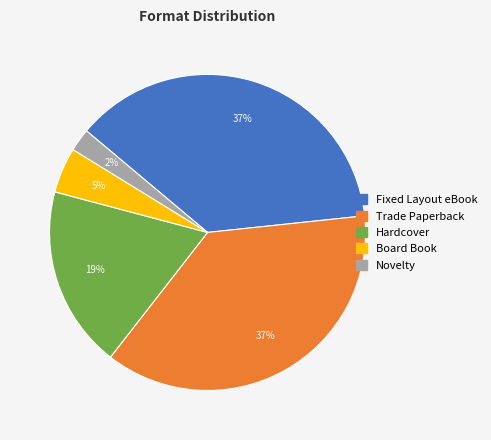

Is the sum of Novelty and Board Book greater than half?

No